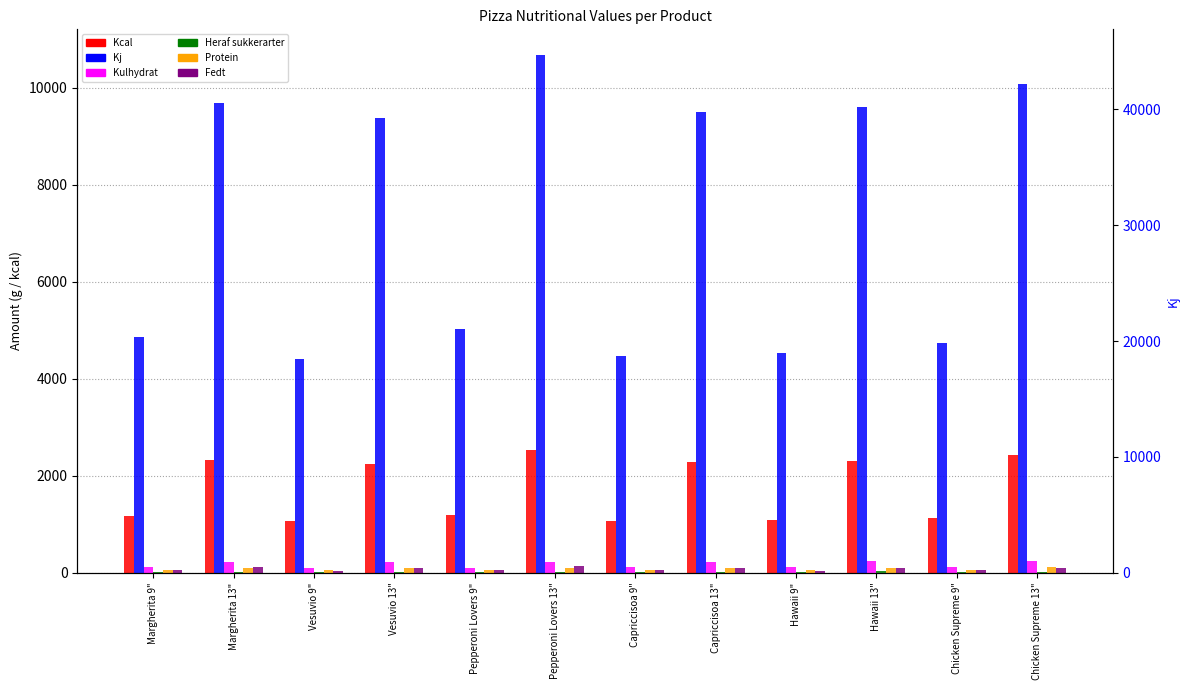

At which label does Kcal reach its minimum?

Vesuvio 9"